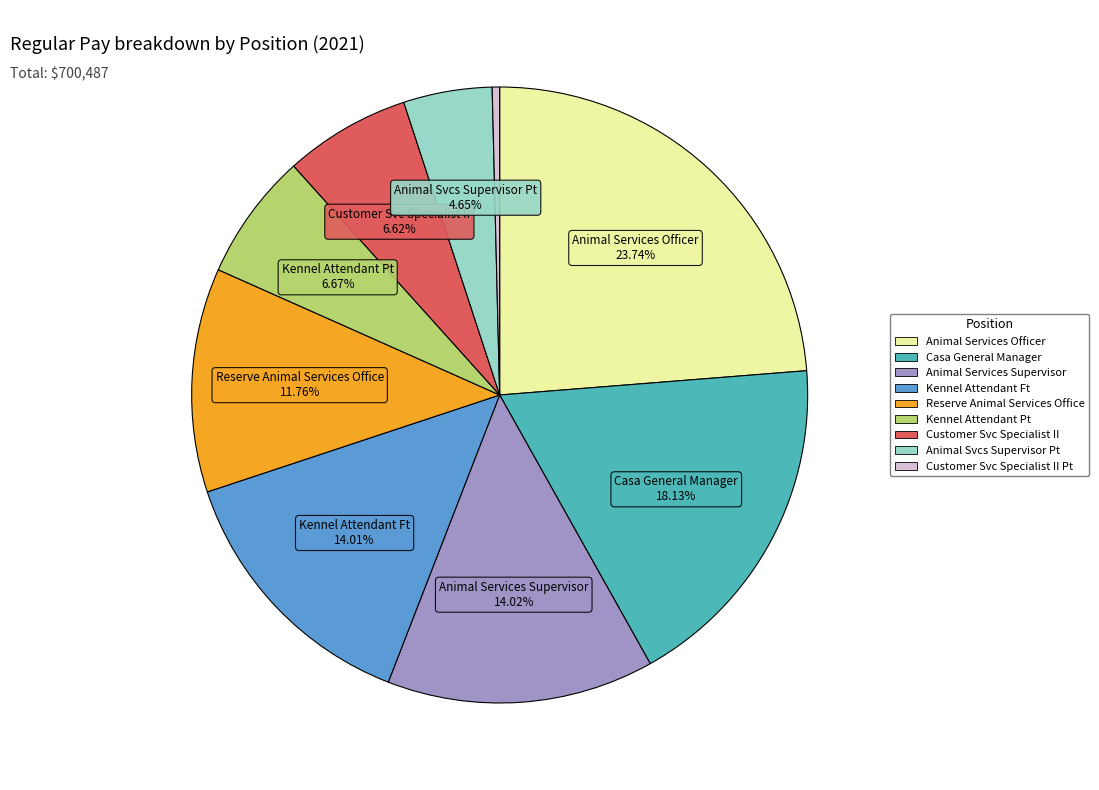

Does any single category account for the majority?

No